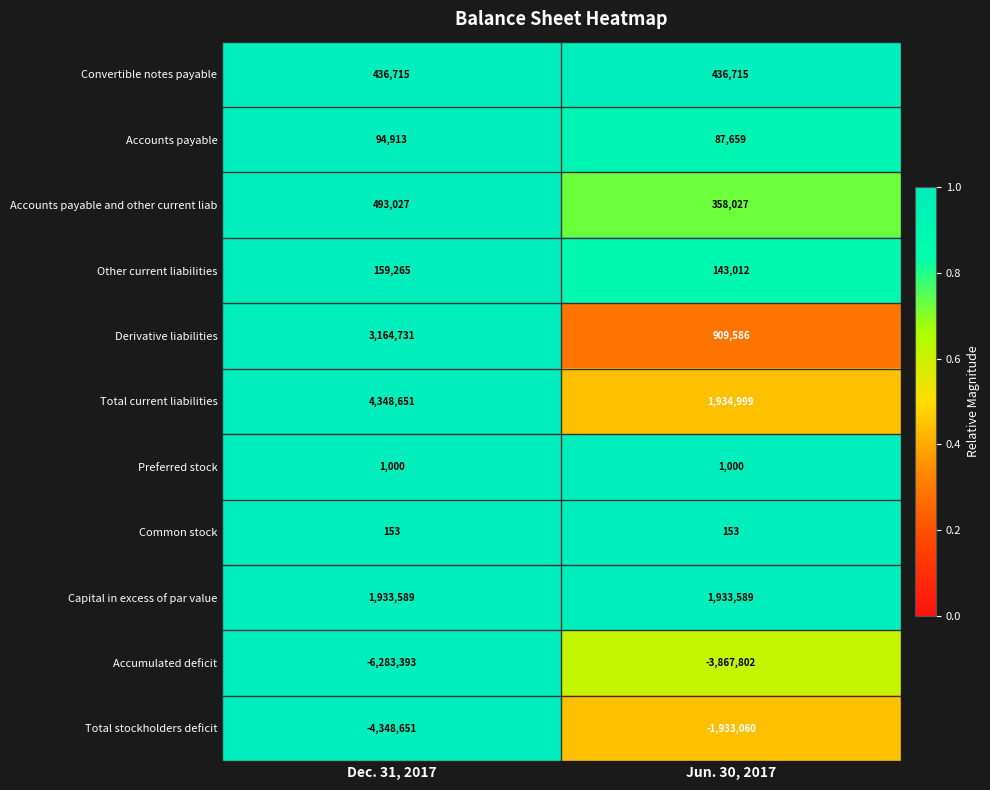

How many categories are shown in the chart?

2